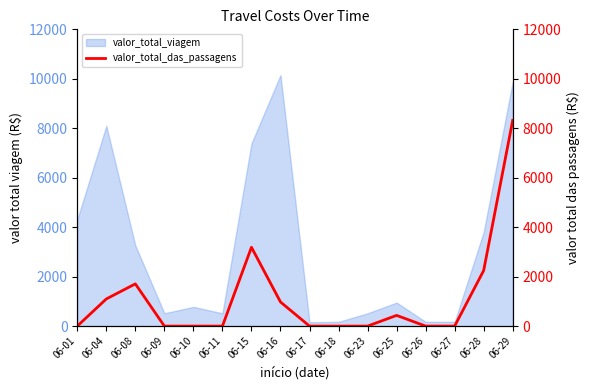

How many positive values are there?

7